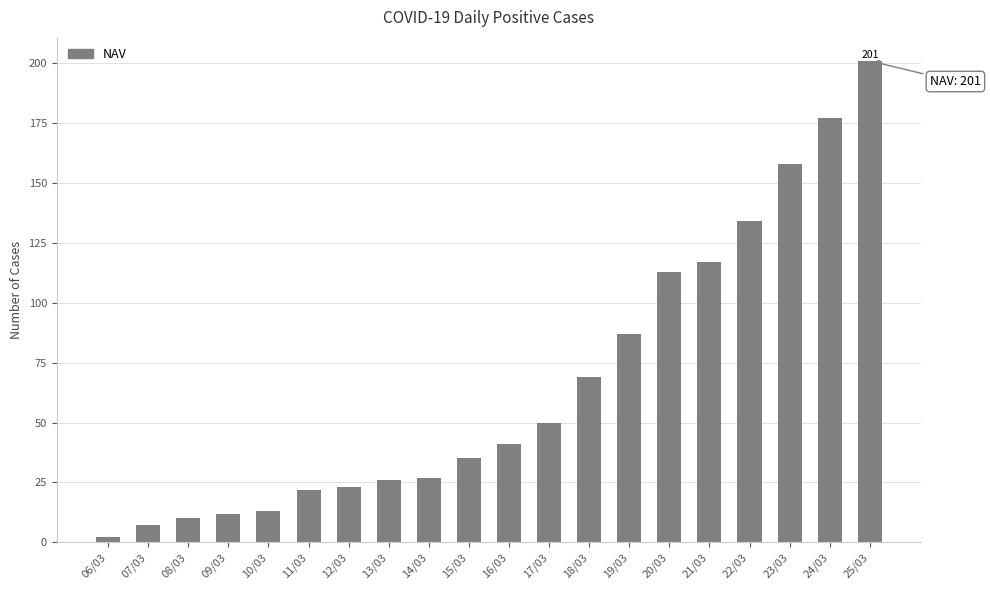

Approximately how many times larger is the value at 07/03 compared to 13/03?

0.3